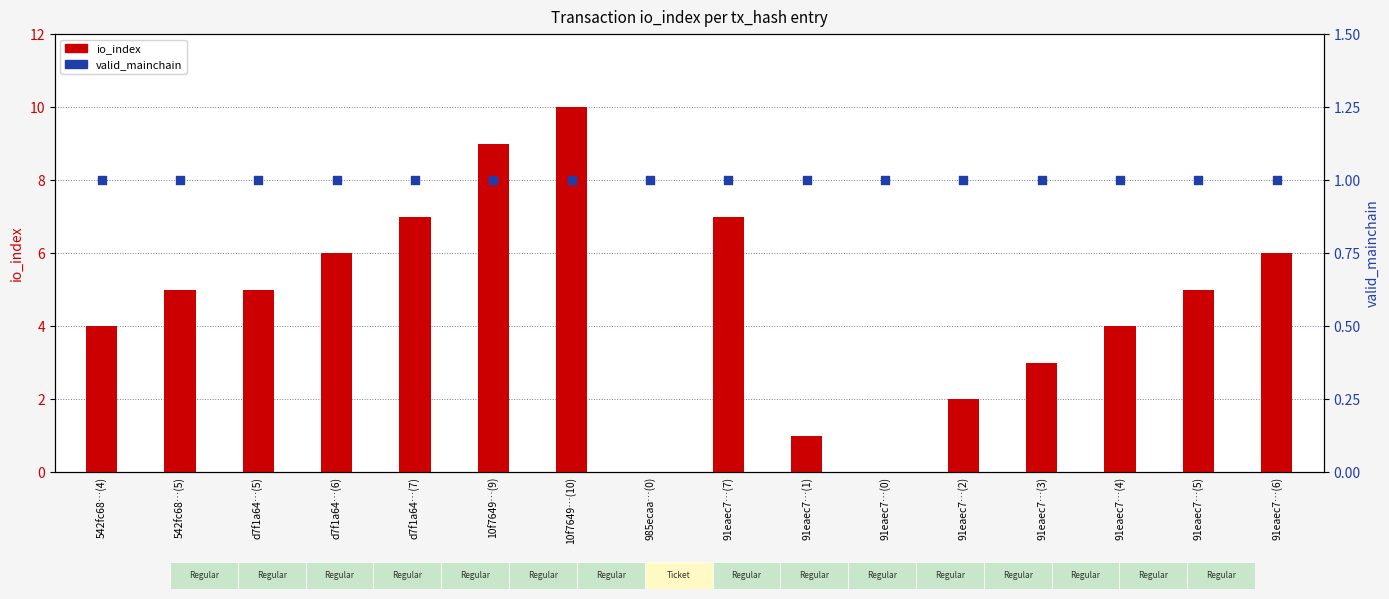

At which category is the sum across all series the highest?

10f7649…(10)